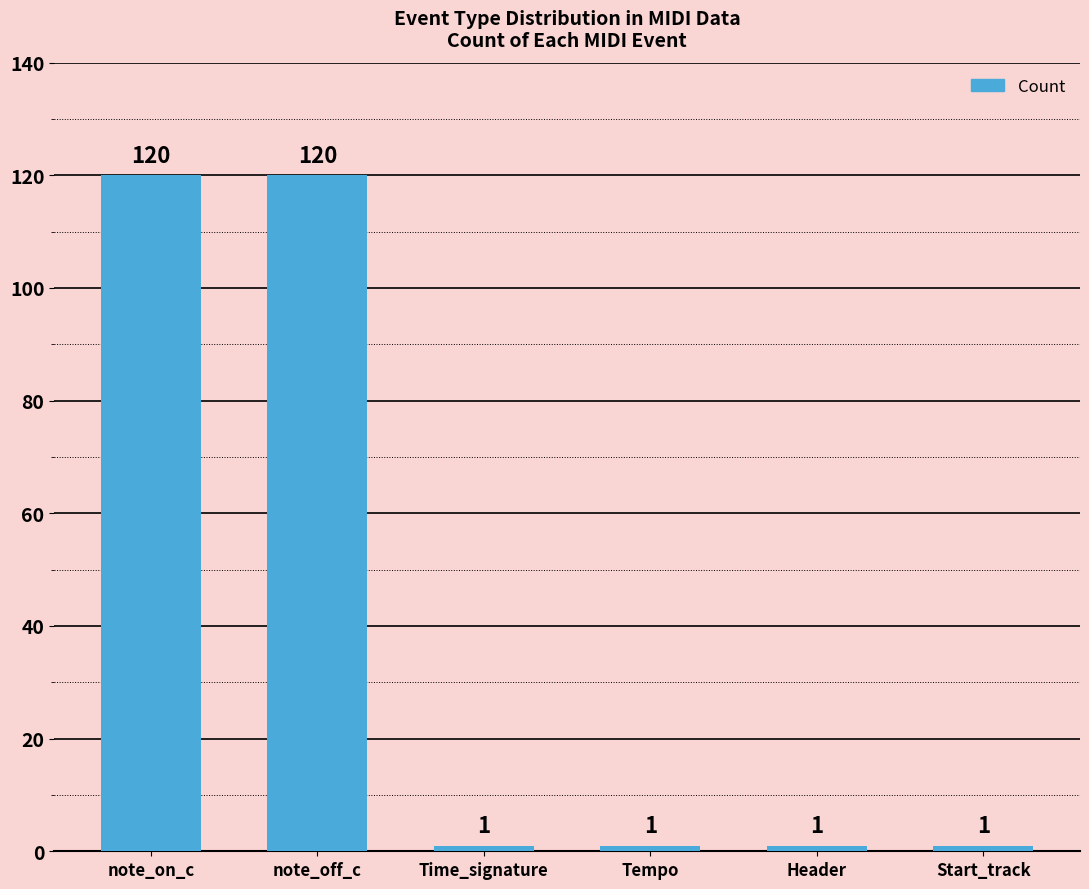

What is the average value?

41